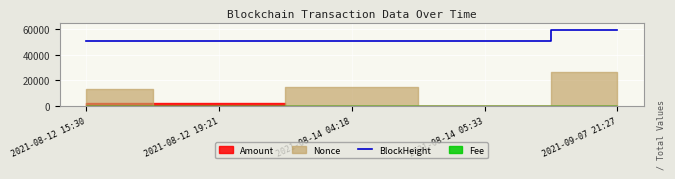

Which label corresponds to the smallest value in the chart?

2021-08-12 15:30